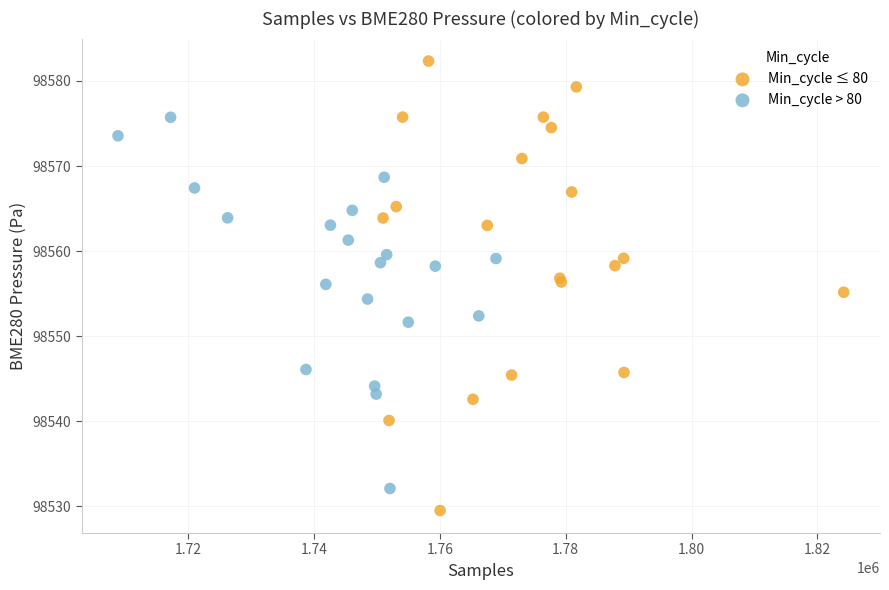

Which series has the widest spread of Y values?

Min_cycle ≤ 80